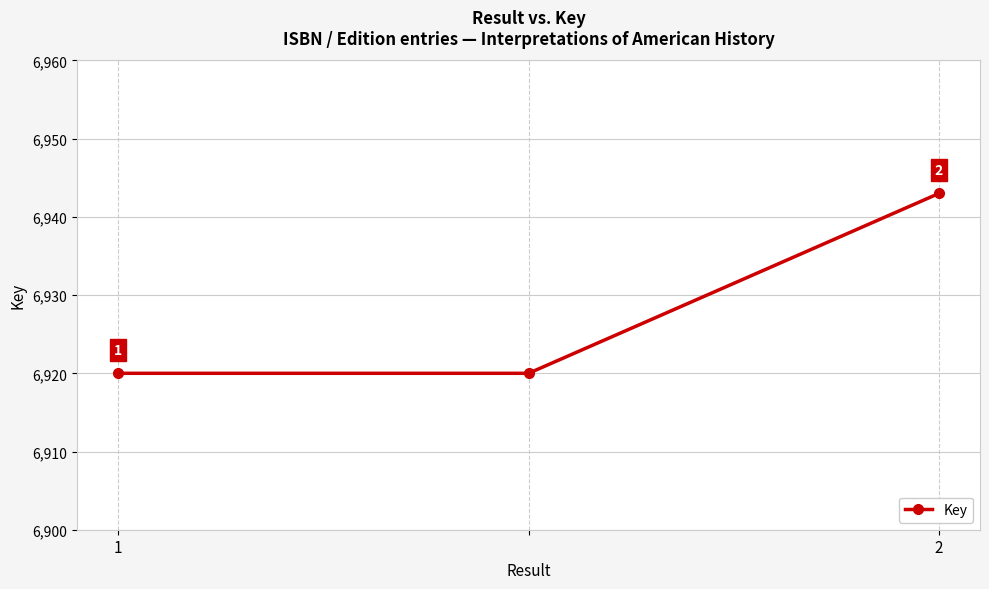

What is the minimum value shown in the chart?

6920